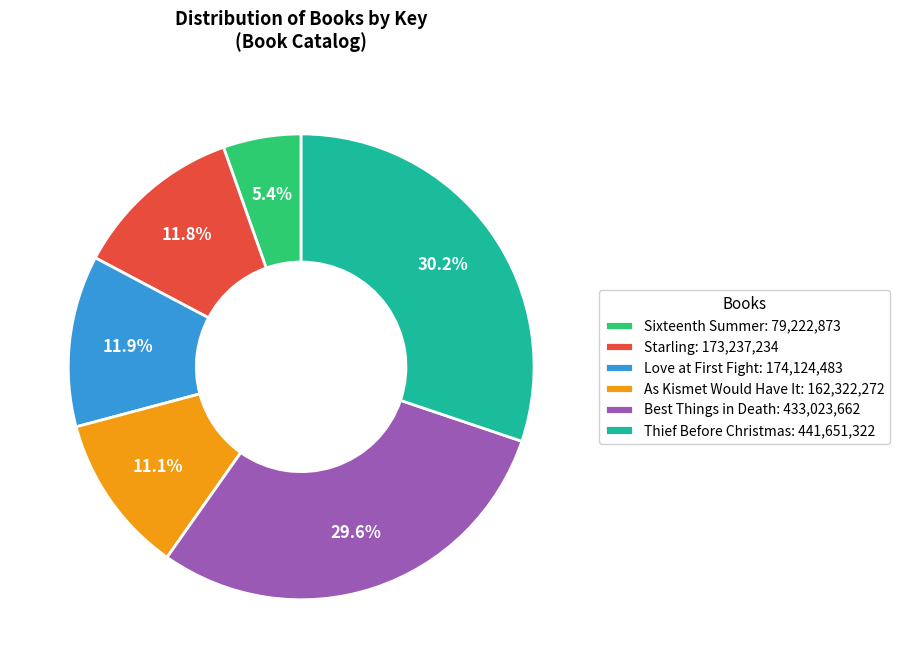

To the nearest percent, what percentage of the pie is Starling?

12%